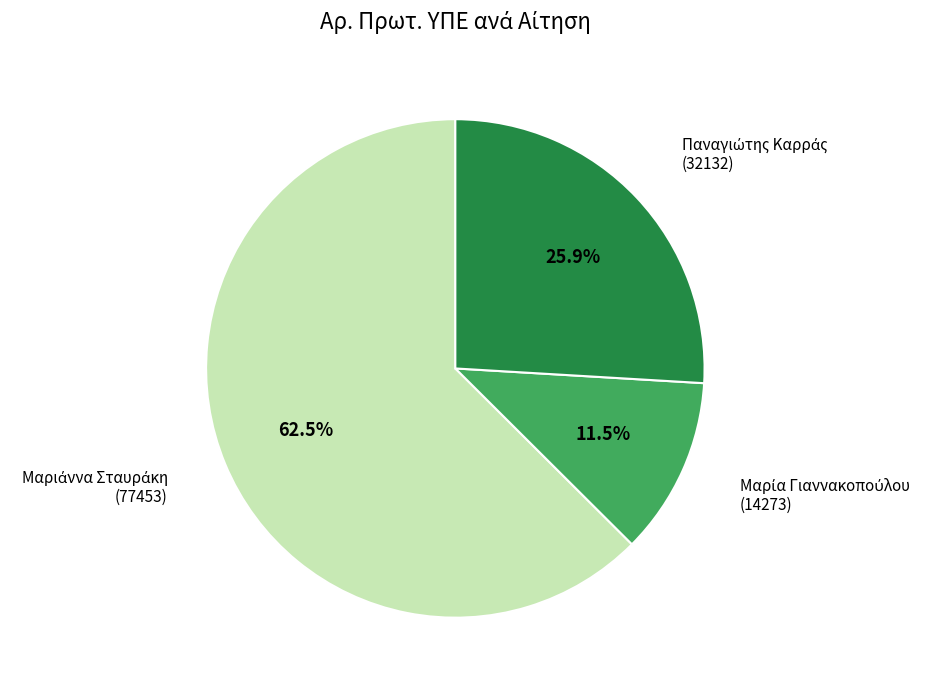

Is there any slice that represents more than half of the pie?

Yes